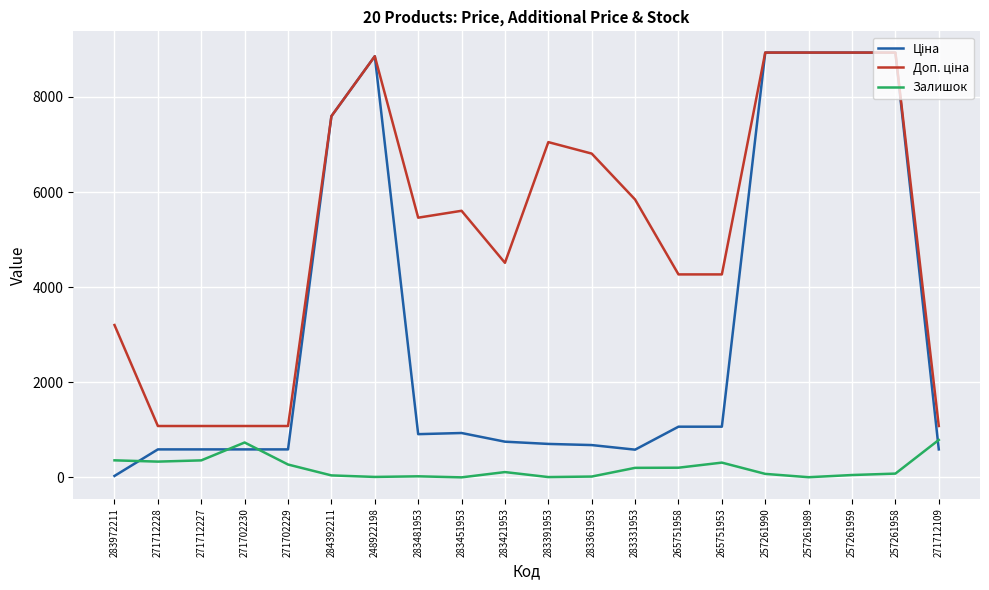

What is the greatest value displayed?

8934.1